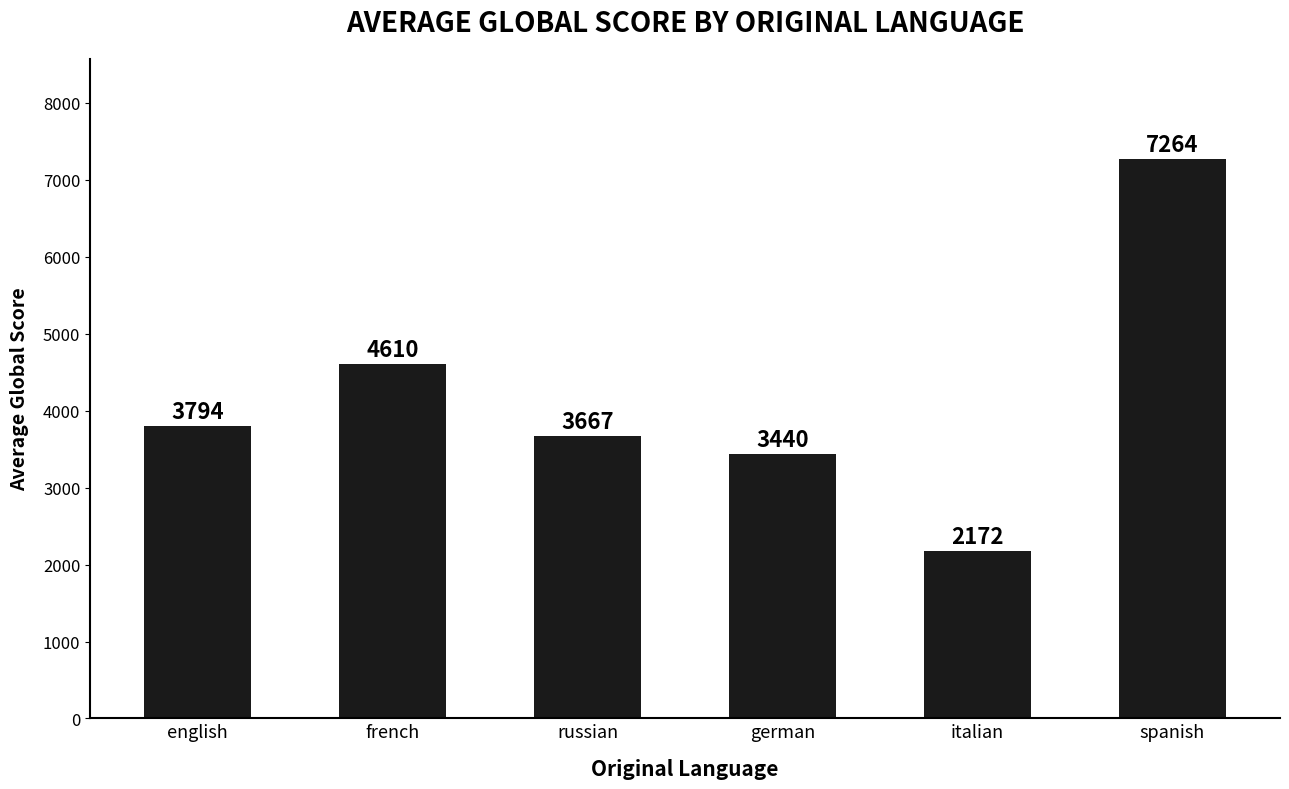

Between german and italian, which is larger?

german